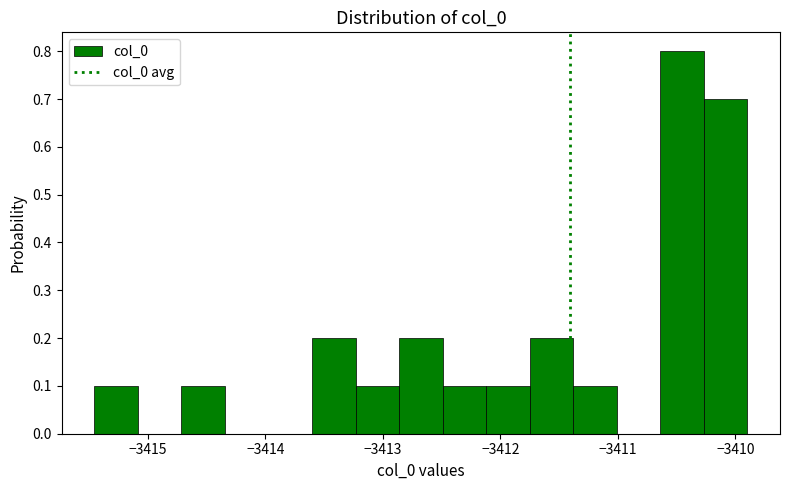

Around what value on the x-axis is the tallest bar? Give the approximate position of its centre, as read against the axis.

-3410.5